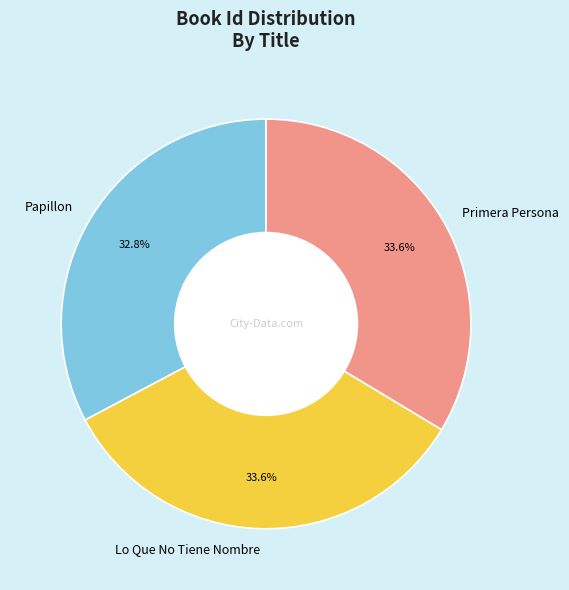

Combined, what portion of the pie is Lo Que No Tiene Nombre and Papillon?

66.4%